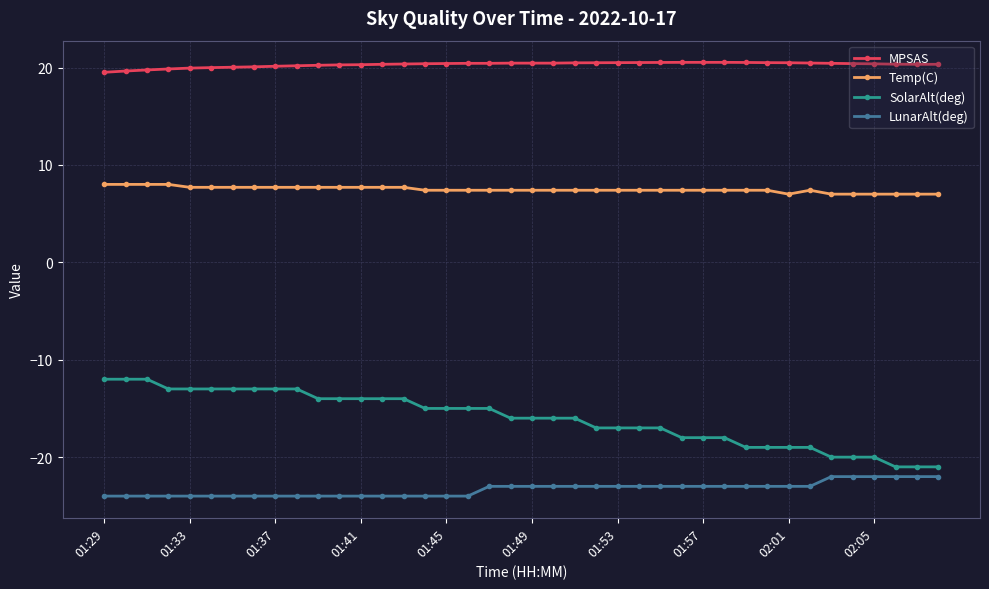

What is the average value of the MPSAS series?

20.3